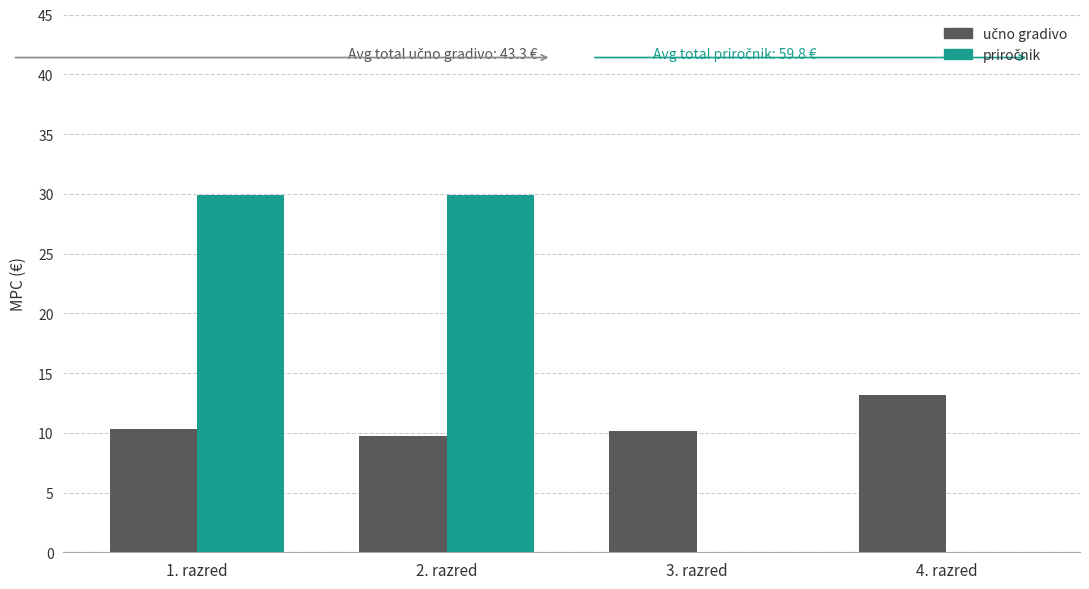

What is the spread (max minus min) of values at 2. razred?

20.2